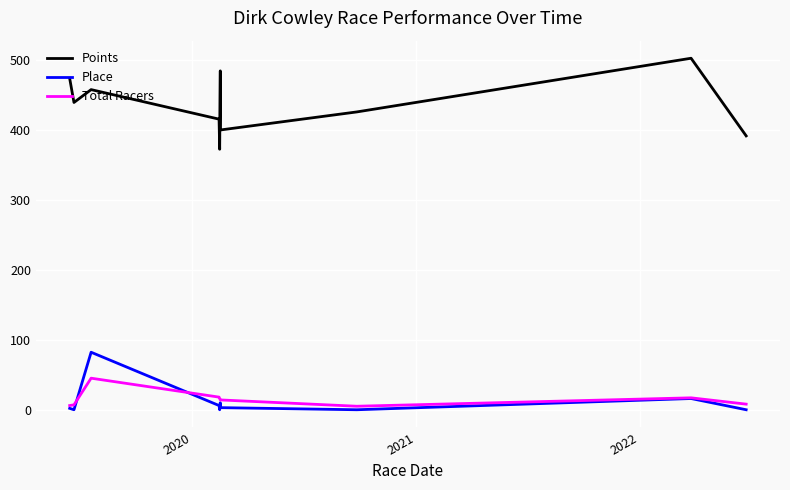

What is the smallest value displayed?

1.0